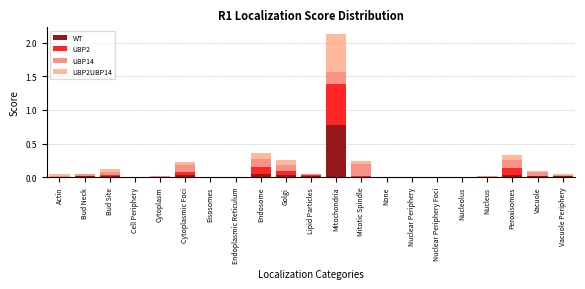

Are the bars horizontal?

No